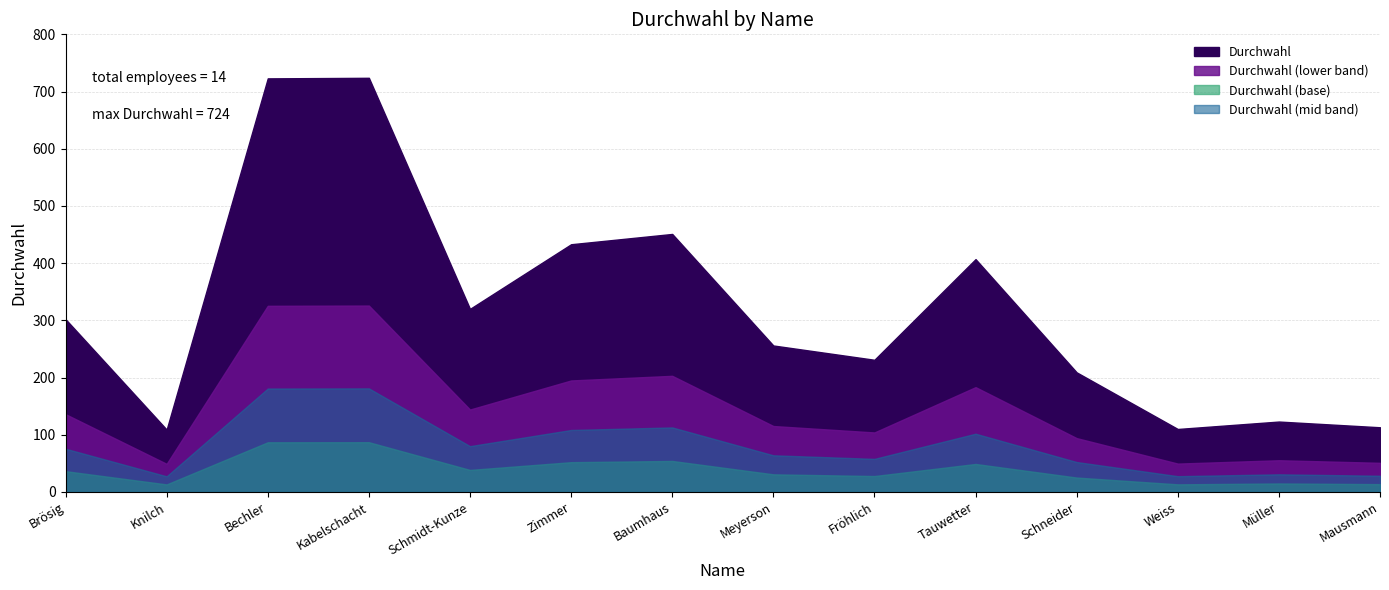

Reading left to right, transcribe all the data shown in this chart.

302	109	723	724	320	433	451	256	231	407	209	110	123	113